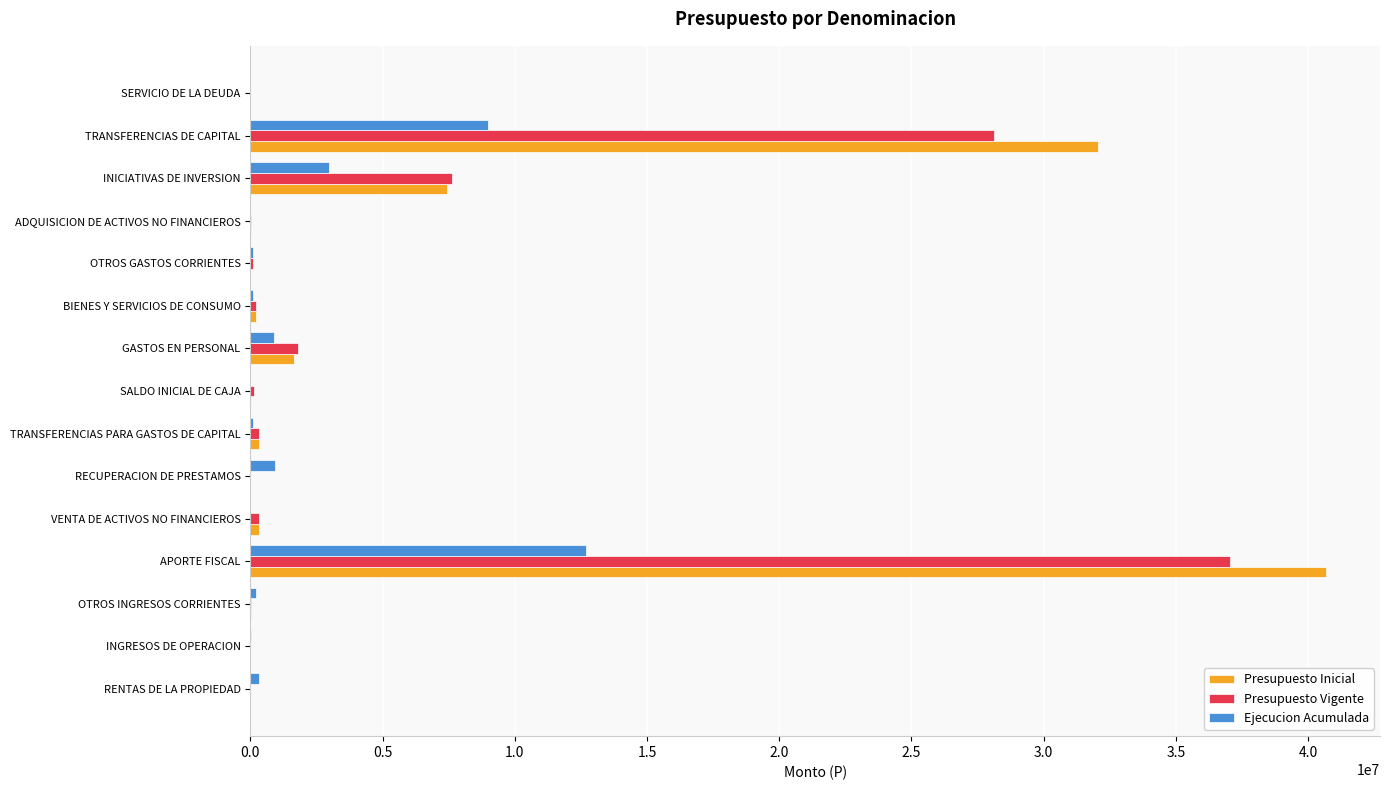

Where is Ejecucion Acumulada nearest to the value 6355805?

TRANSFERENCIAS DE CAPITAL